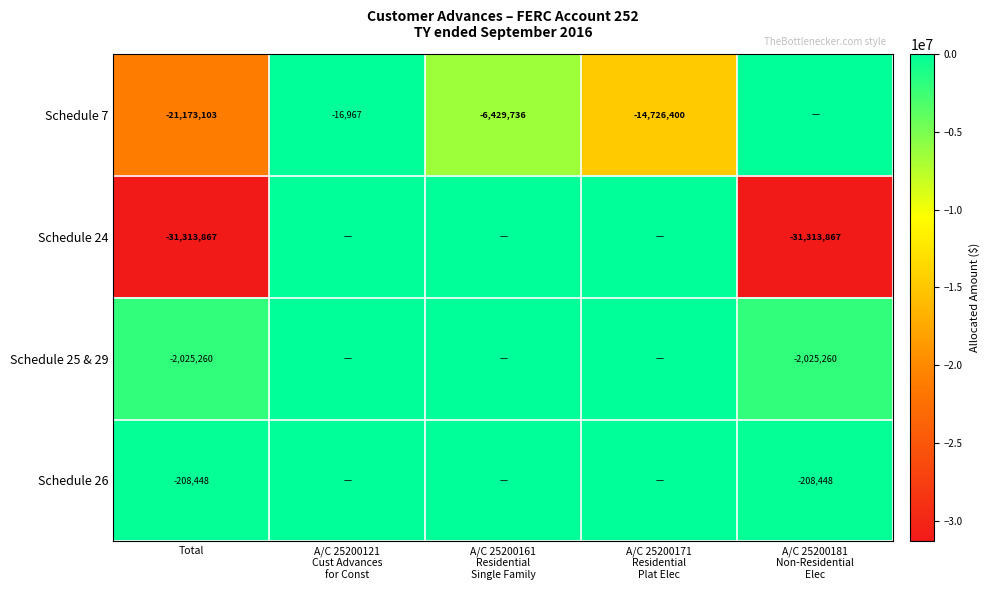

What is the spread (max minus min) of values at A/C 25200171
Residential
Plat Elec?

14726399.5